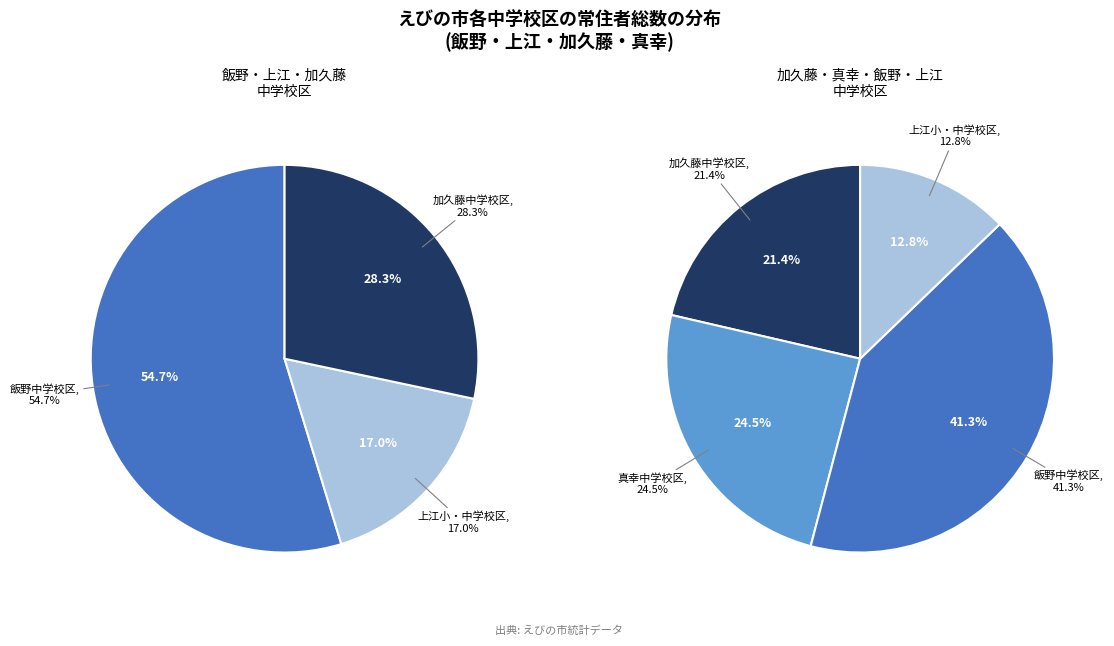

Which category has the smallest portion of the pie?

上江小・中学校区